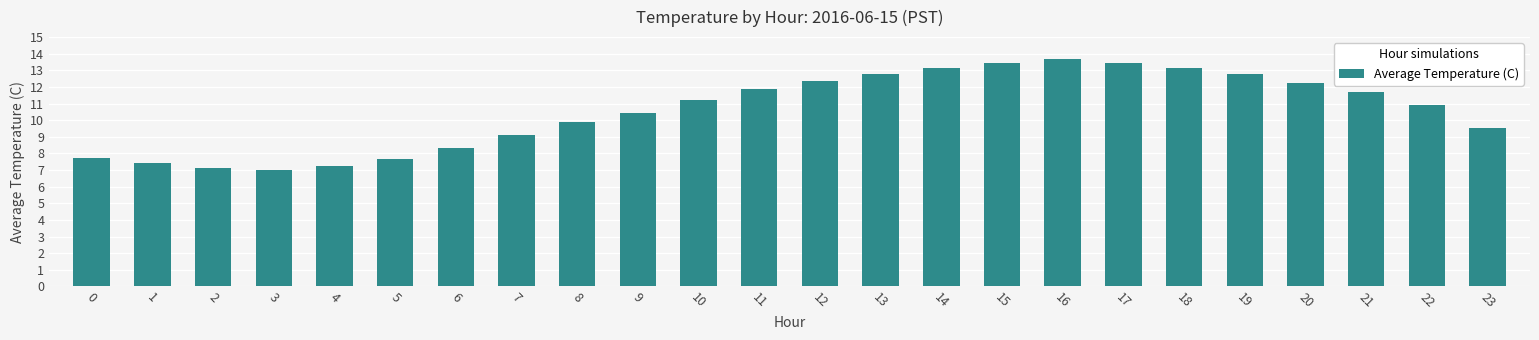

The chart shows a value of 9.6 at 23. True or false?

True